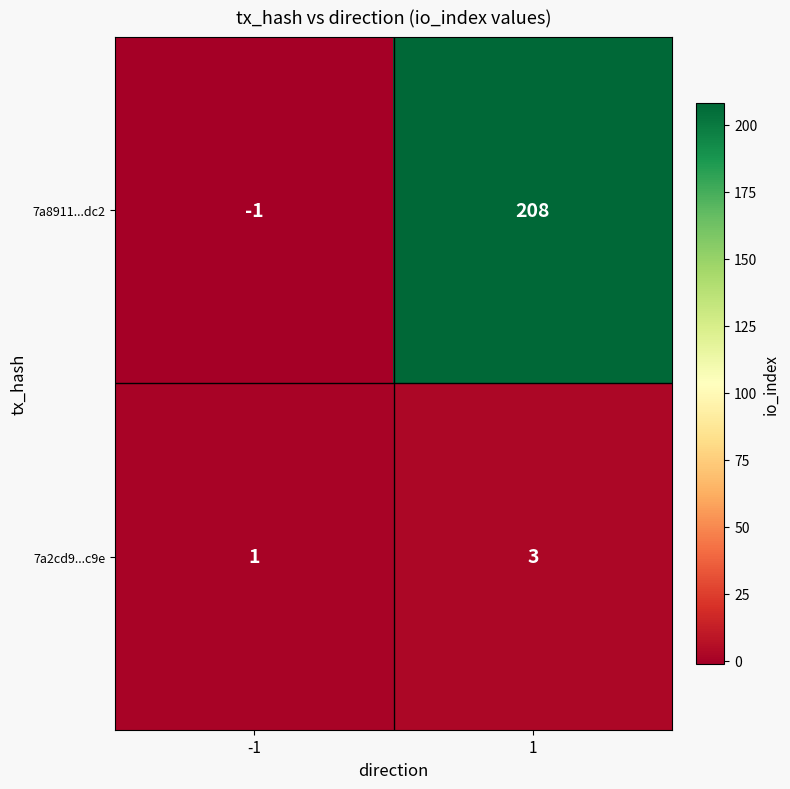

What is the difference between the highest and lowest values at 1?

205